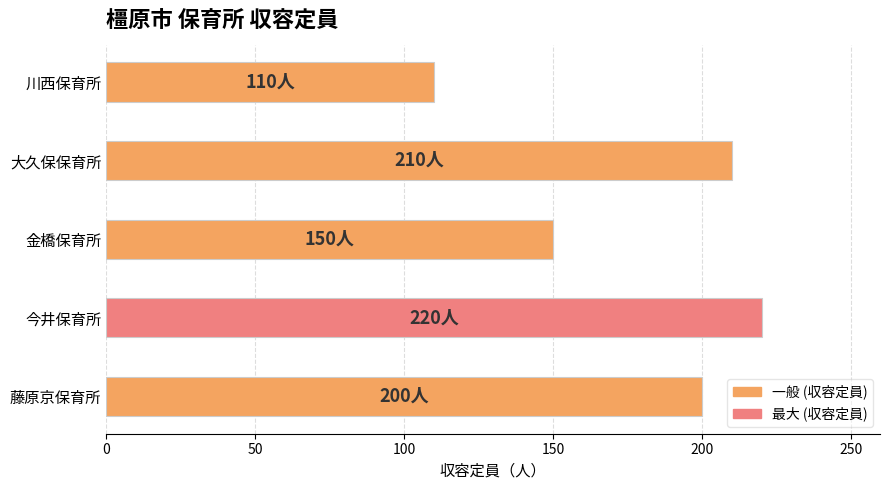

What is the maximum value shown in the chart?

220